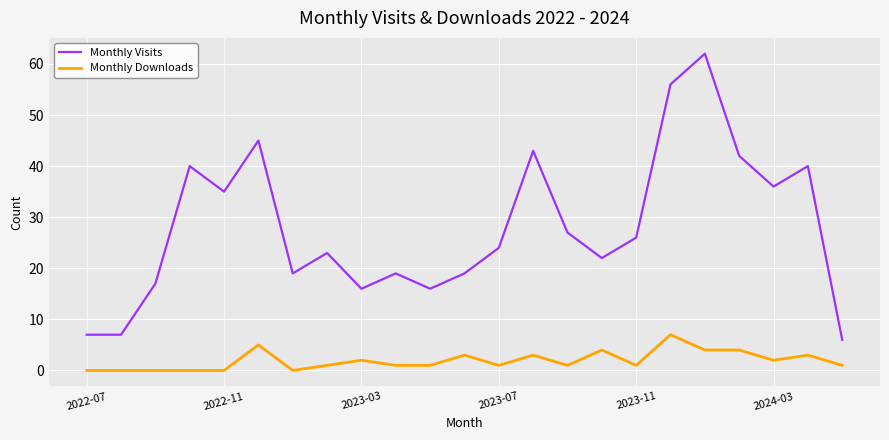

Which series has the largest total across all categories?

Monthly Visits